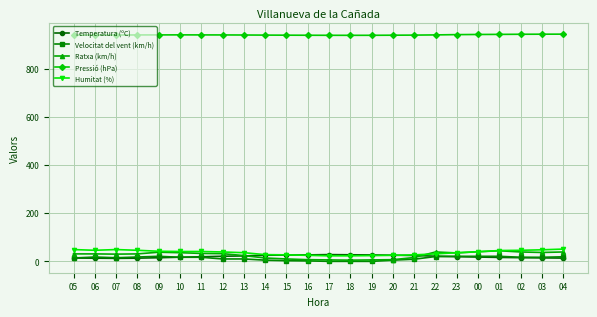

True or false: Humitat (%) and Velocitat del vent (km/h) intersect in this chart.

False